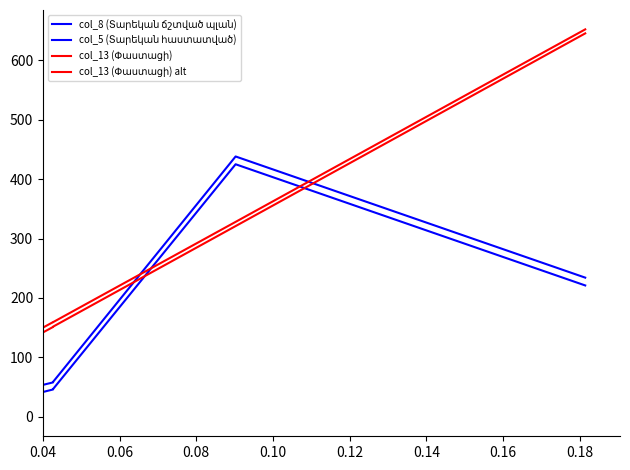

How many lines are shown in the chart?

4